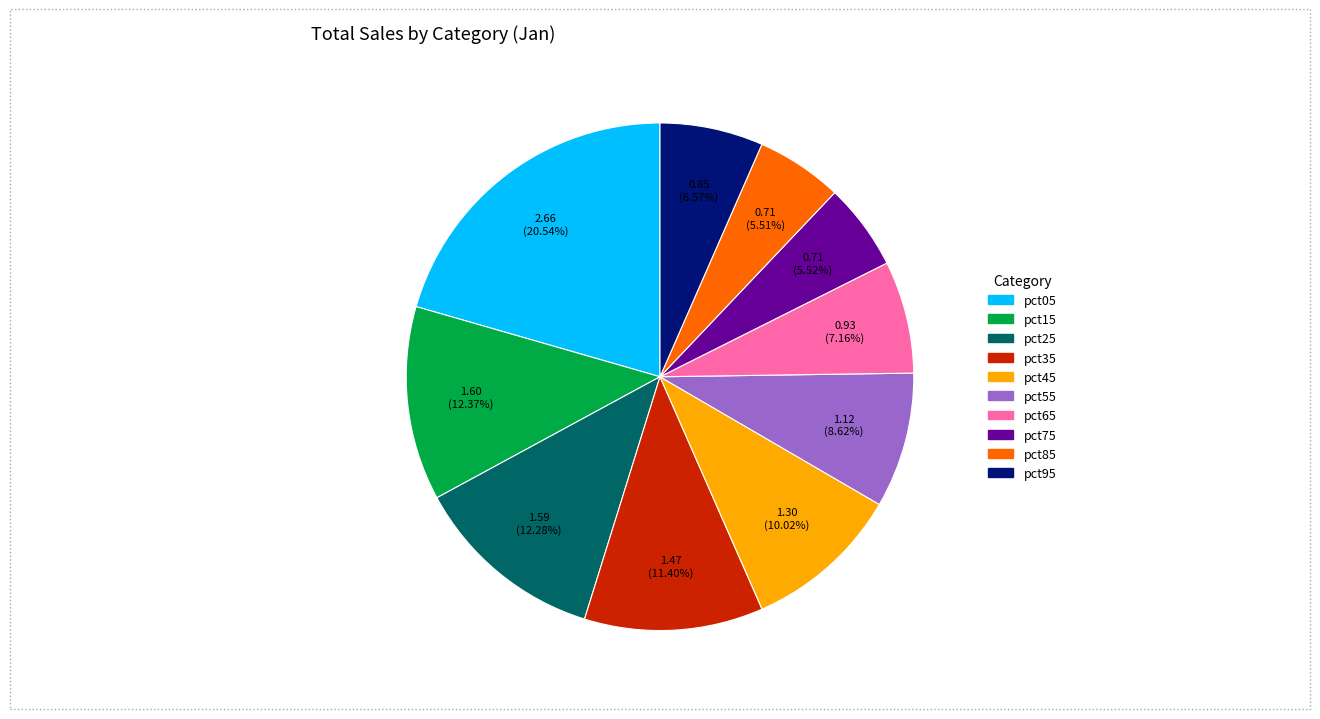

Combined, do pct55 and pct45 account for over 50%?

No